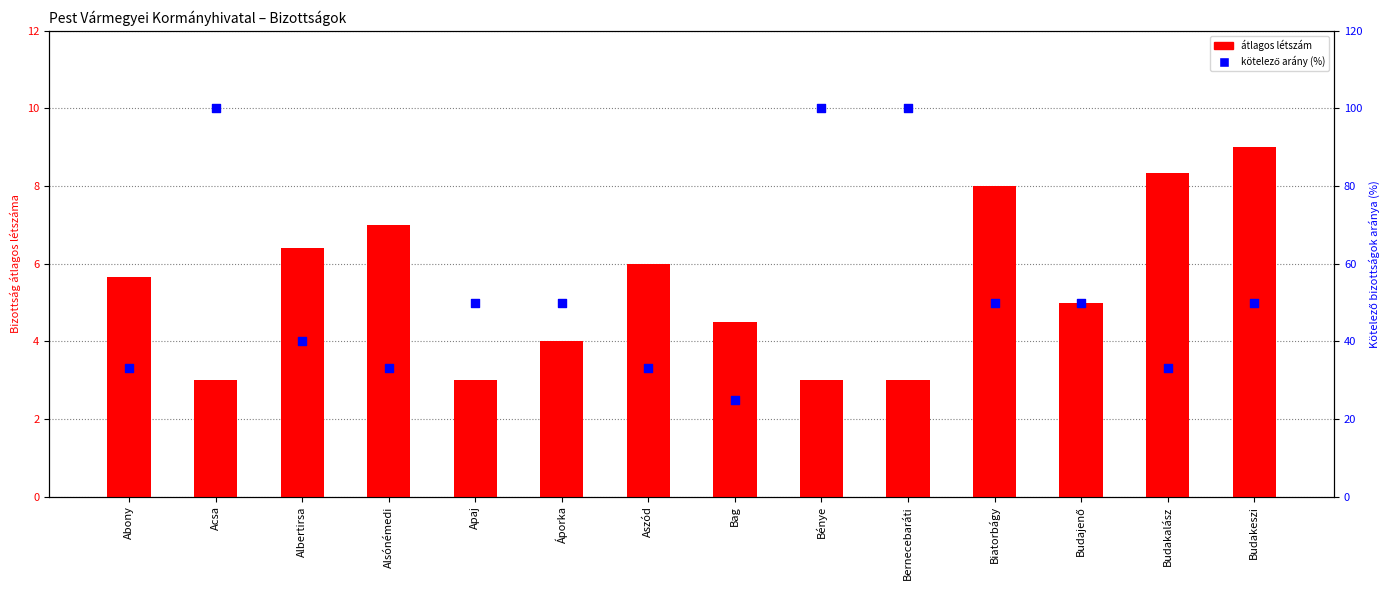

What is the total value across all series at Budakeszi?

59.0